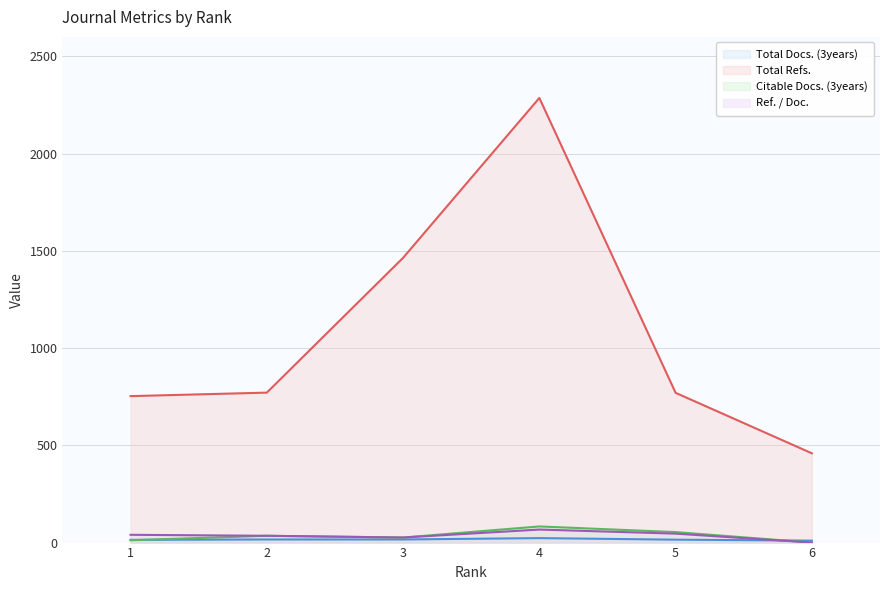

How many lines are shown in the chart?

4